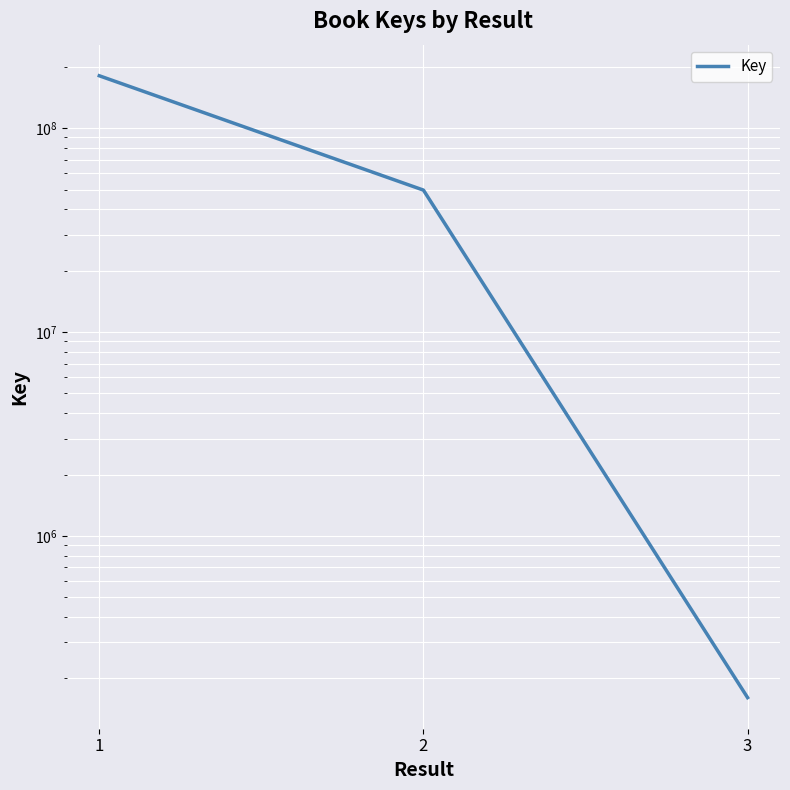

What is the difference between the maximum and minimum values?

180551166